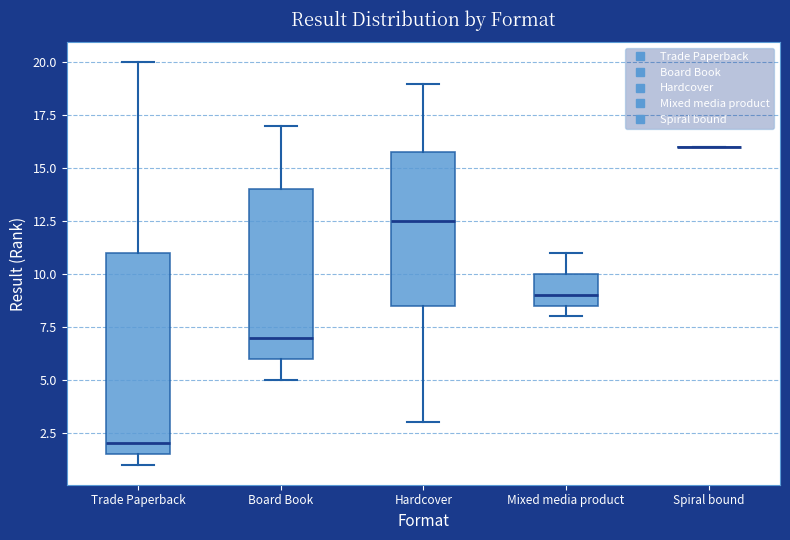

Reading left to right, read every box against the y-axis: the position of its median line, the range the box covers, and the ends of its whiskers. The values are not printed on the chart, so give them approximately, as read against the axis.

Trade Paperback: median 2.0, box 1.5 to 11.0, whiskers 1.0 to 20.0
Board Book: median 7.0, box 6.0 to 14.0, whiskers 5.0 to 17.0
Hardcover: median 12.5, box 8.5 to 16.0, whiskers 3.0 to 19.0
Mixed media product: median 9.0, box 8.5 to 10.0, whiskers 8.0 to 11.0
Spiral bound: box collapsed to a line at 16.0, whiskers 16.0 to 16.0